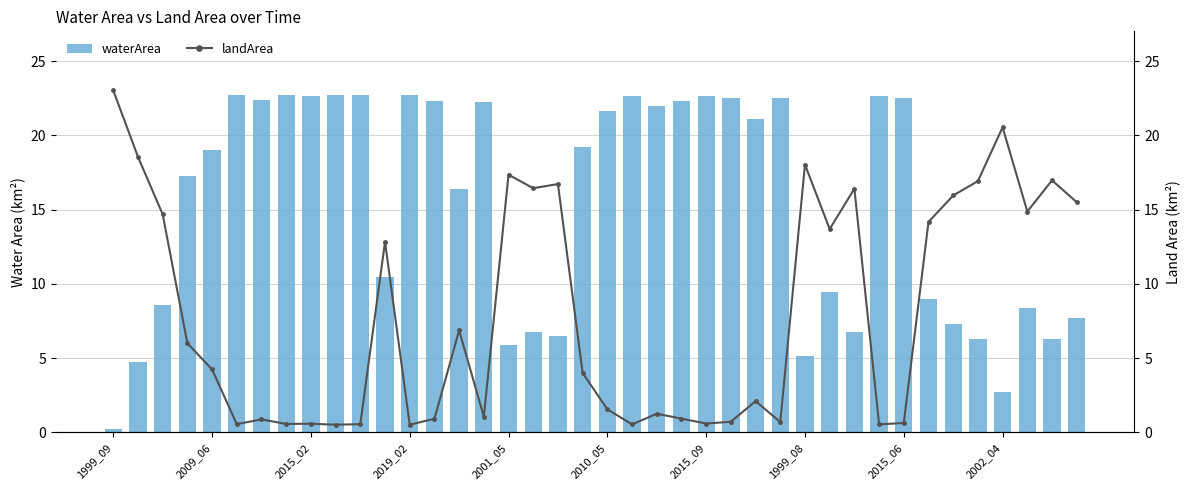

What are all the series names shown in the legend?

waterArea, landArea